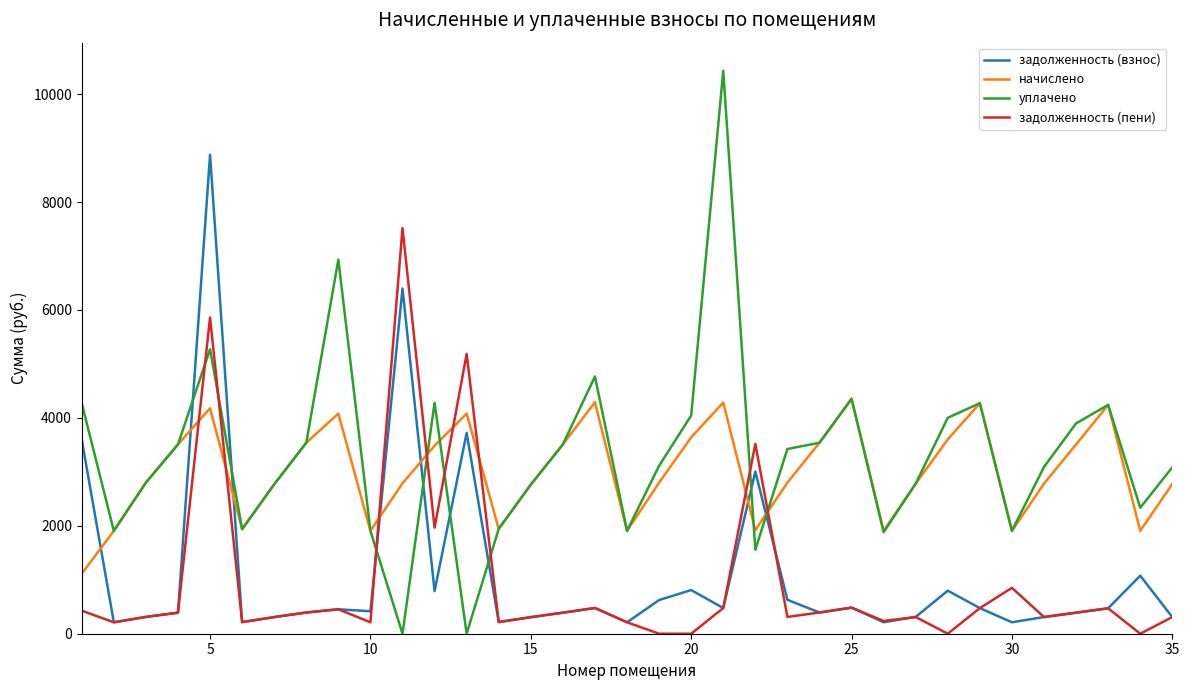

What is the maximum value for задолженность (взнос)?

8875.4